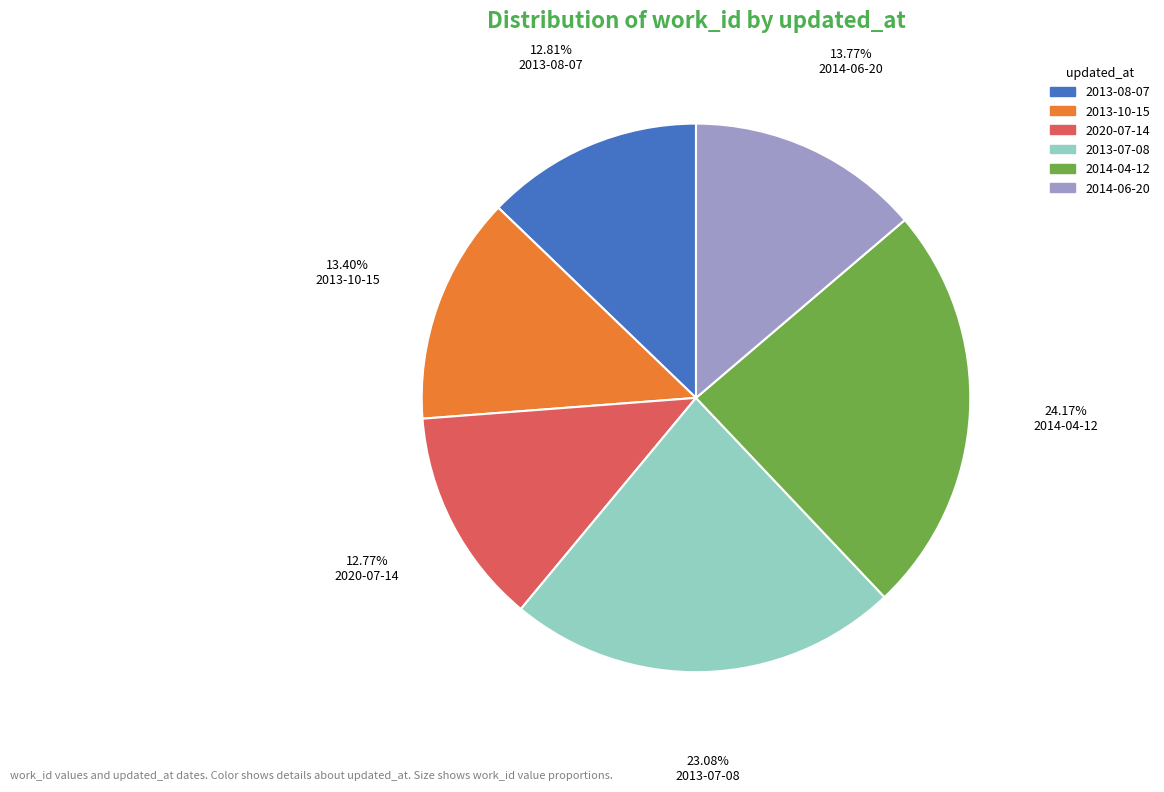

True or false: 2013-07-08 accounts for 23% of the total.

True